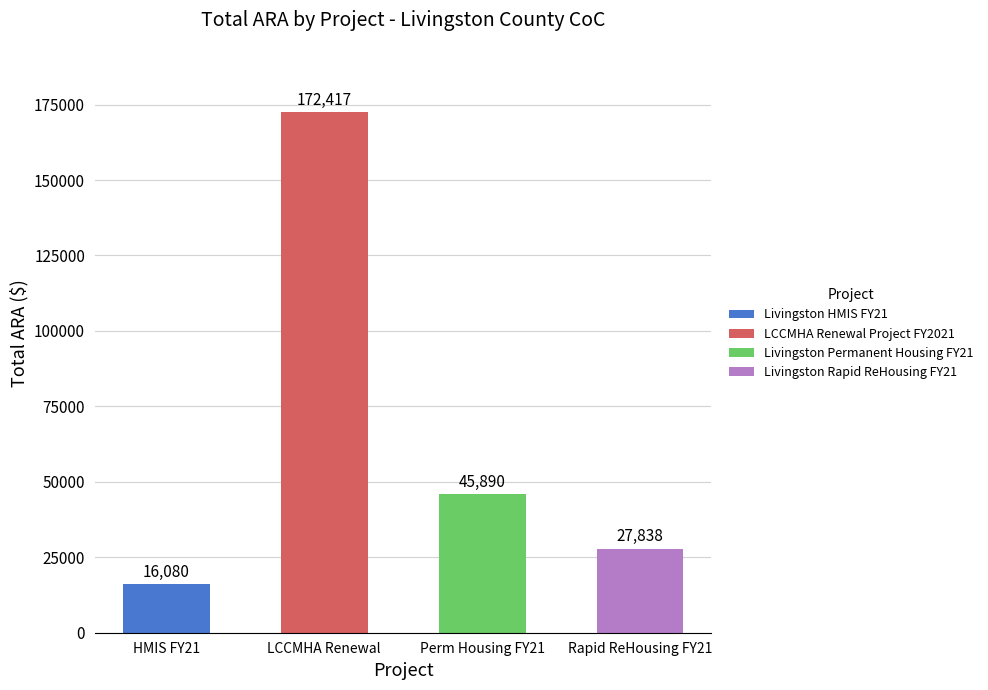

What is the greatest value displayed?

172417